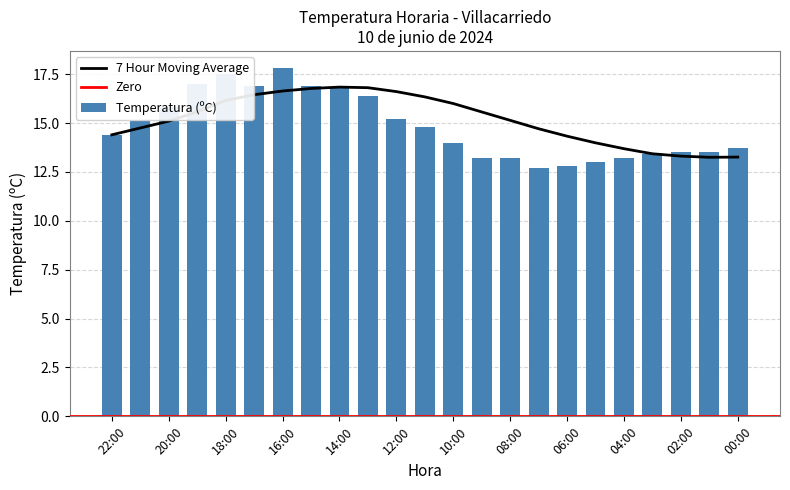

How many groups of bars are there?

23